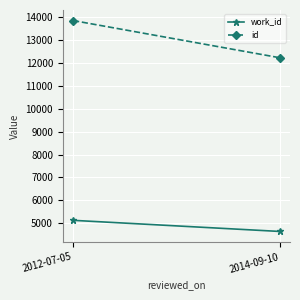

What is the total value across all series at 2014-09-10?

16870